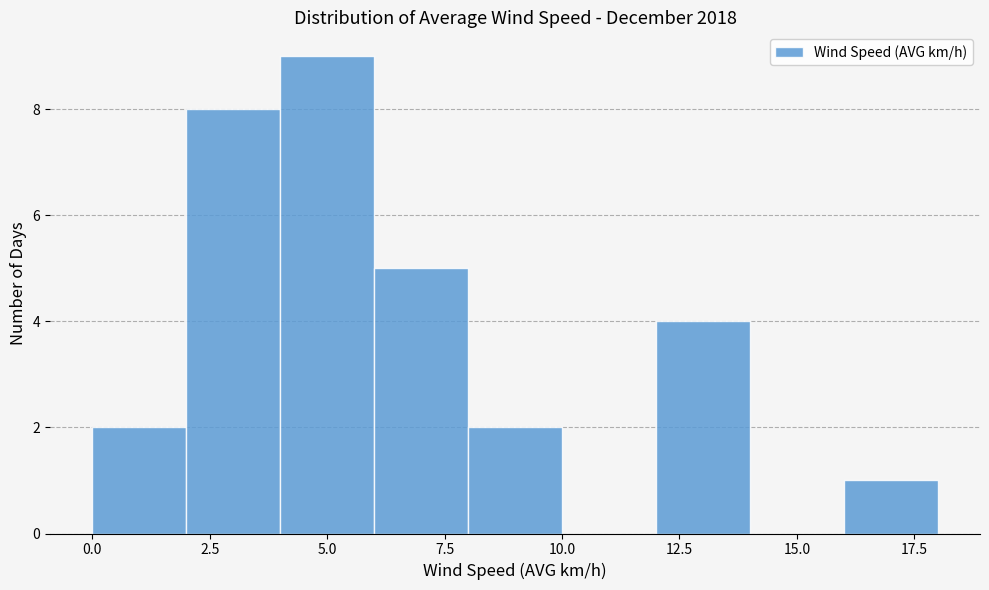

What is the height of the bar covering 16 to 18 on the x-axis? The values are not printed on the chart, so give them approximately, as read against the axis.

1